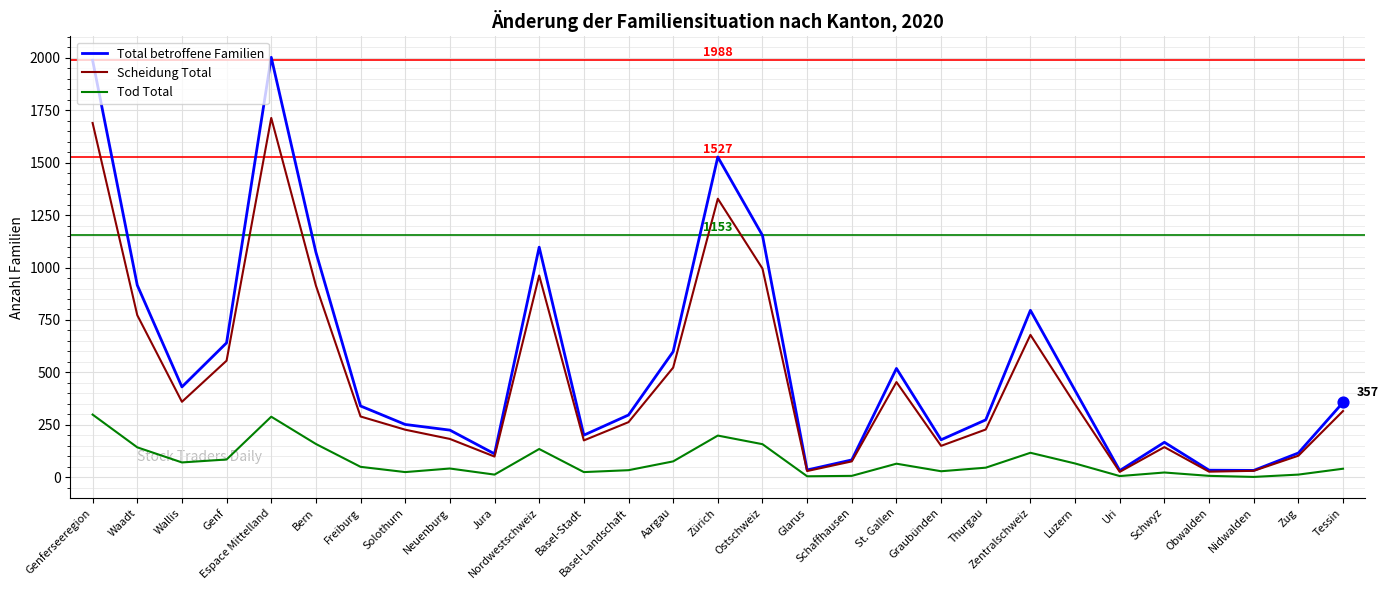

Between Aargau and Uri, which series saw the biggest shift?

Total betroffene Familien